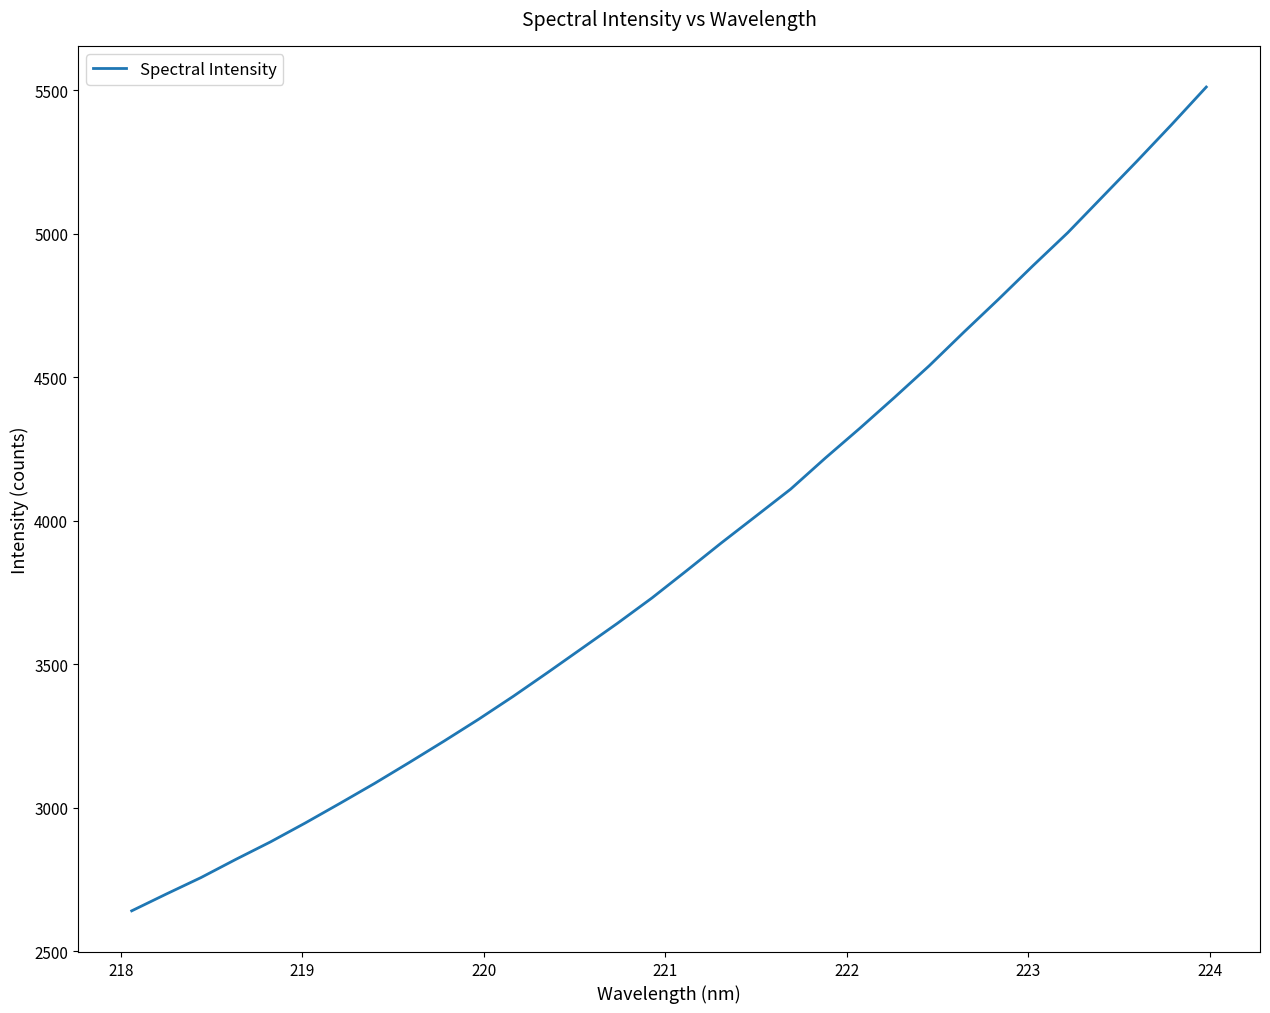

What is the difference between the maximum and minimum values?

2871.2